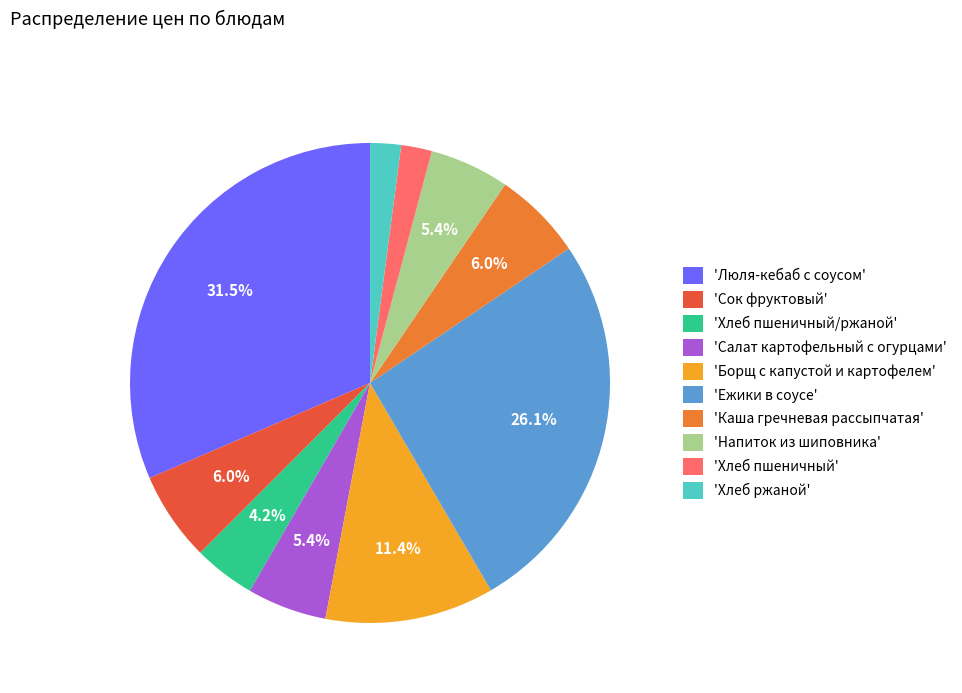

Which slice is the largest?

'Люля-кебаб с соусом'